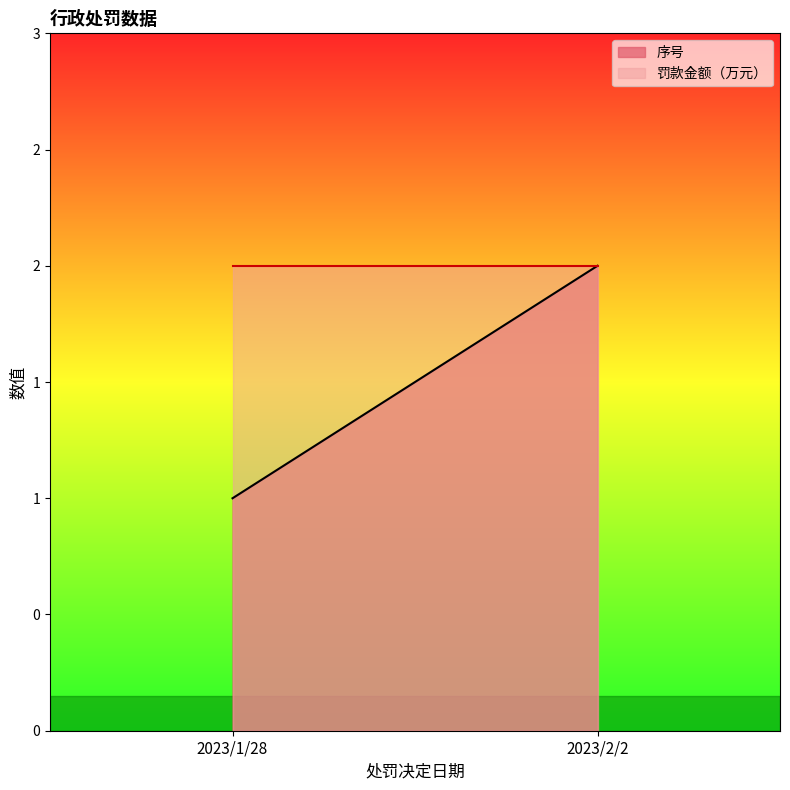

What is the value of the 罚款金额（万元） point at the 1st from the left?

2